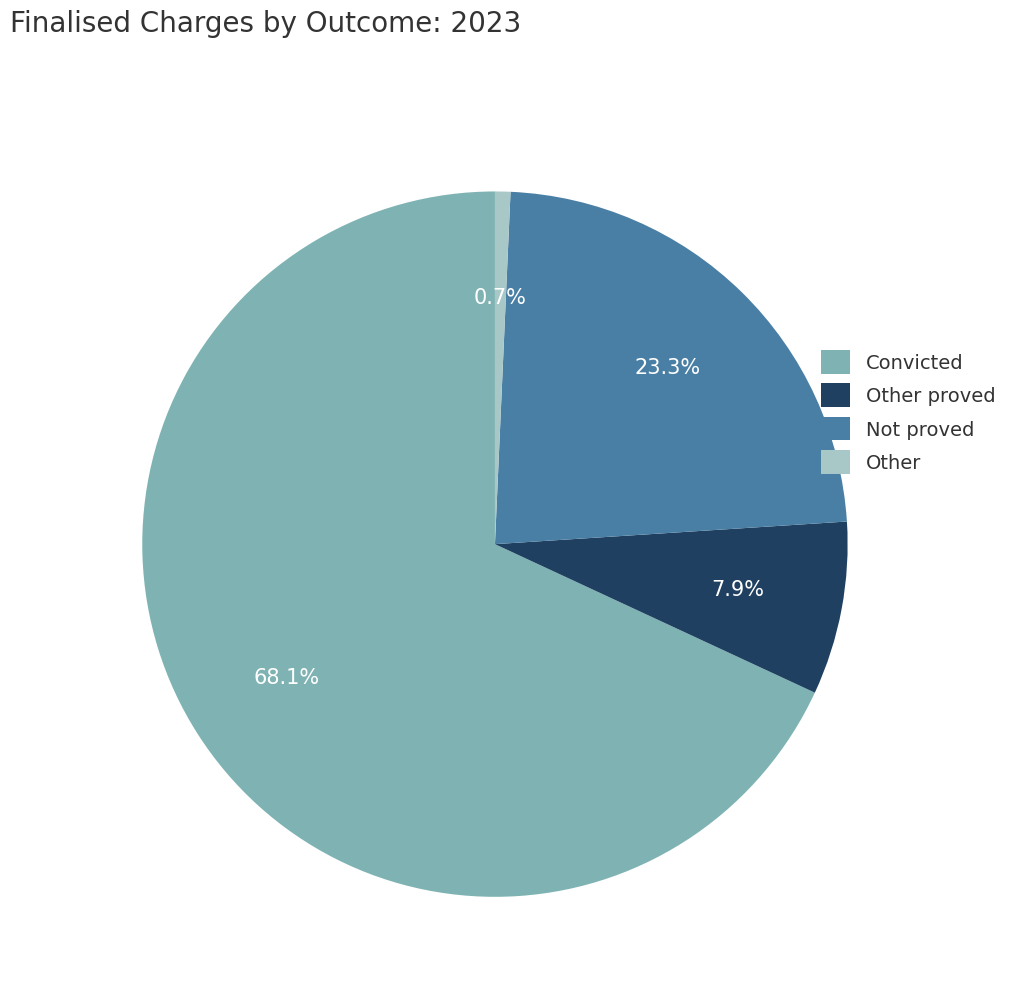

Rank the categories by value from highest to lowest.

Convicted, Not proved, Other proved, Other